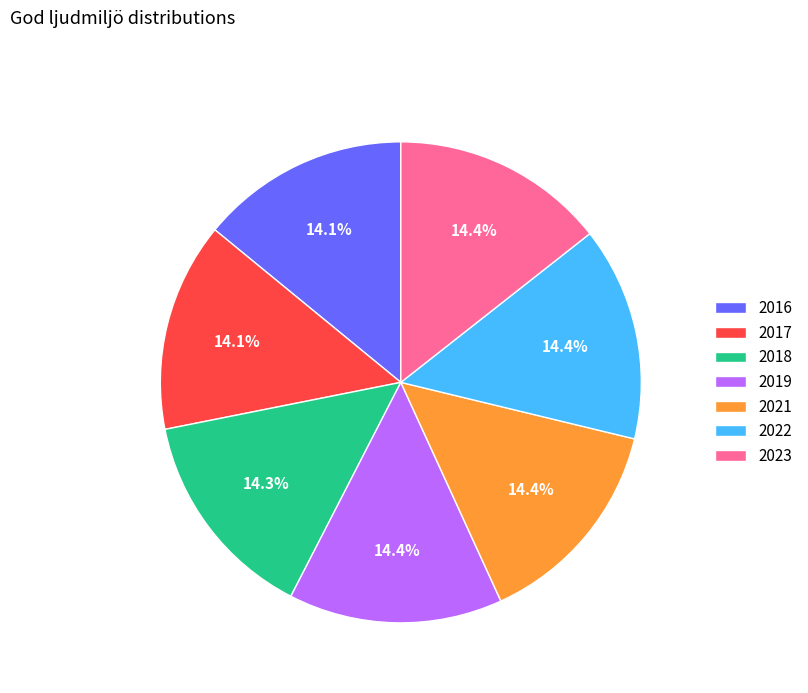

True or false: 2021 accounts for 14% of the total.

True